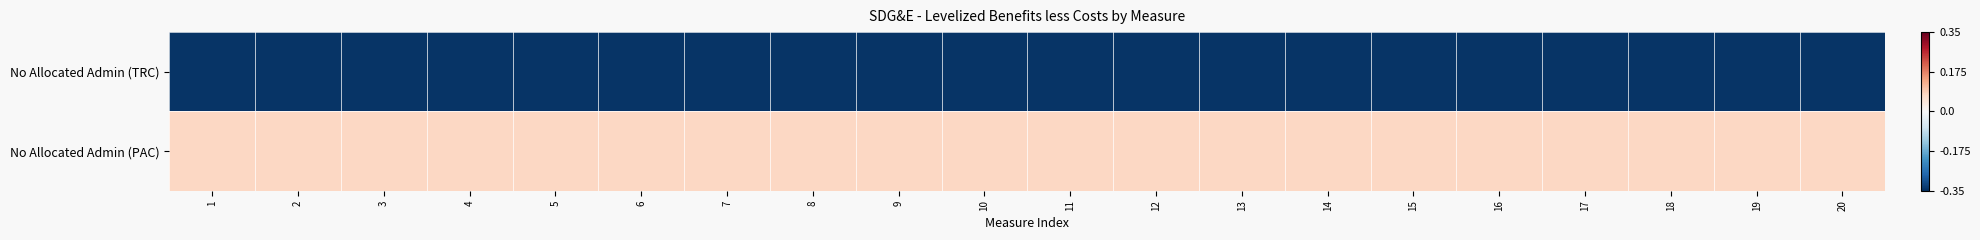

Which series has the largest total across all categories?

No Allocated Admin (PAC)